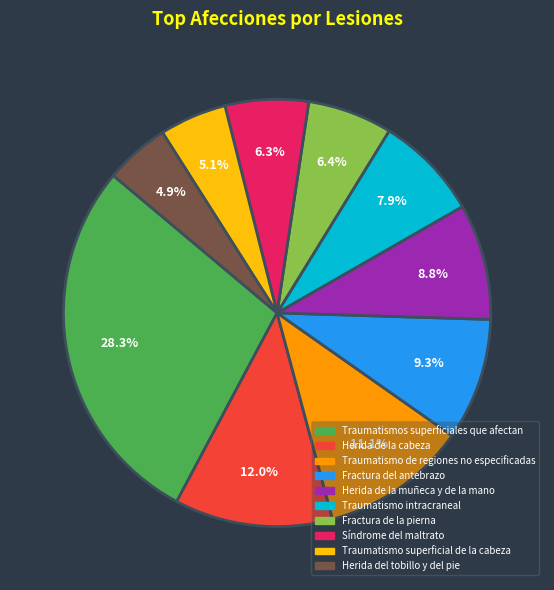

Is it true that Síndrome del maltrato is 1% of the pie?

False